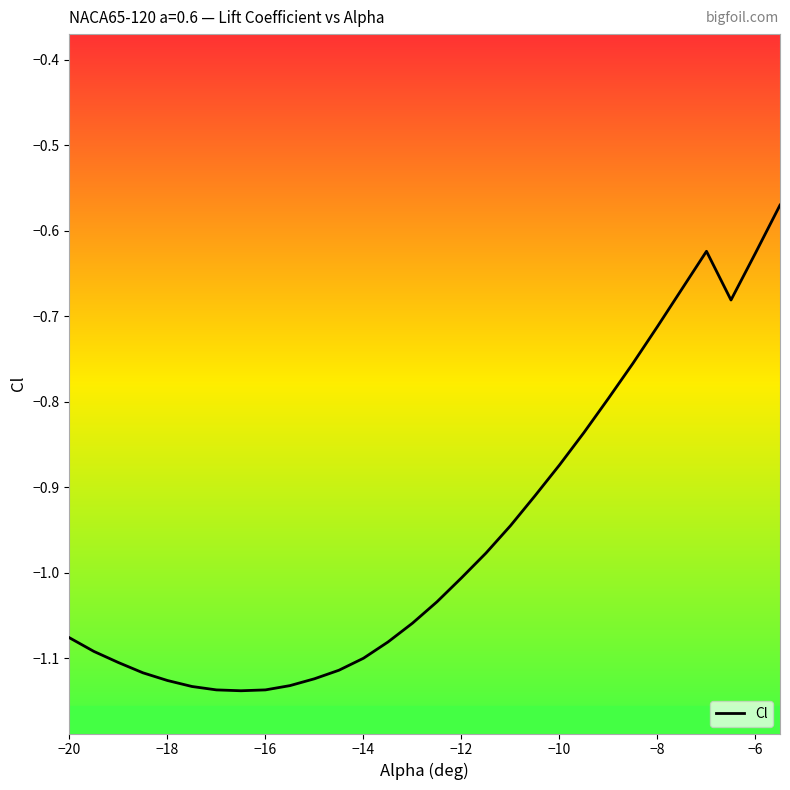

Does the chart have visible grid lines?

No